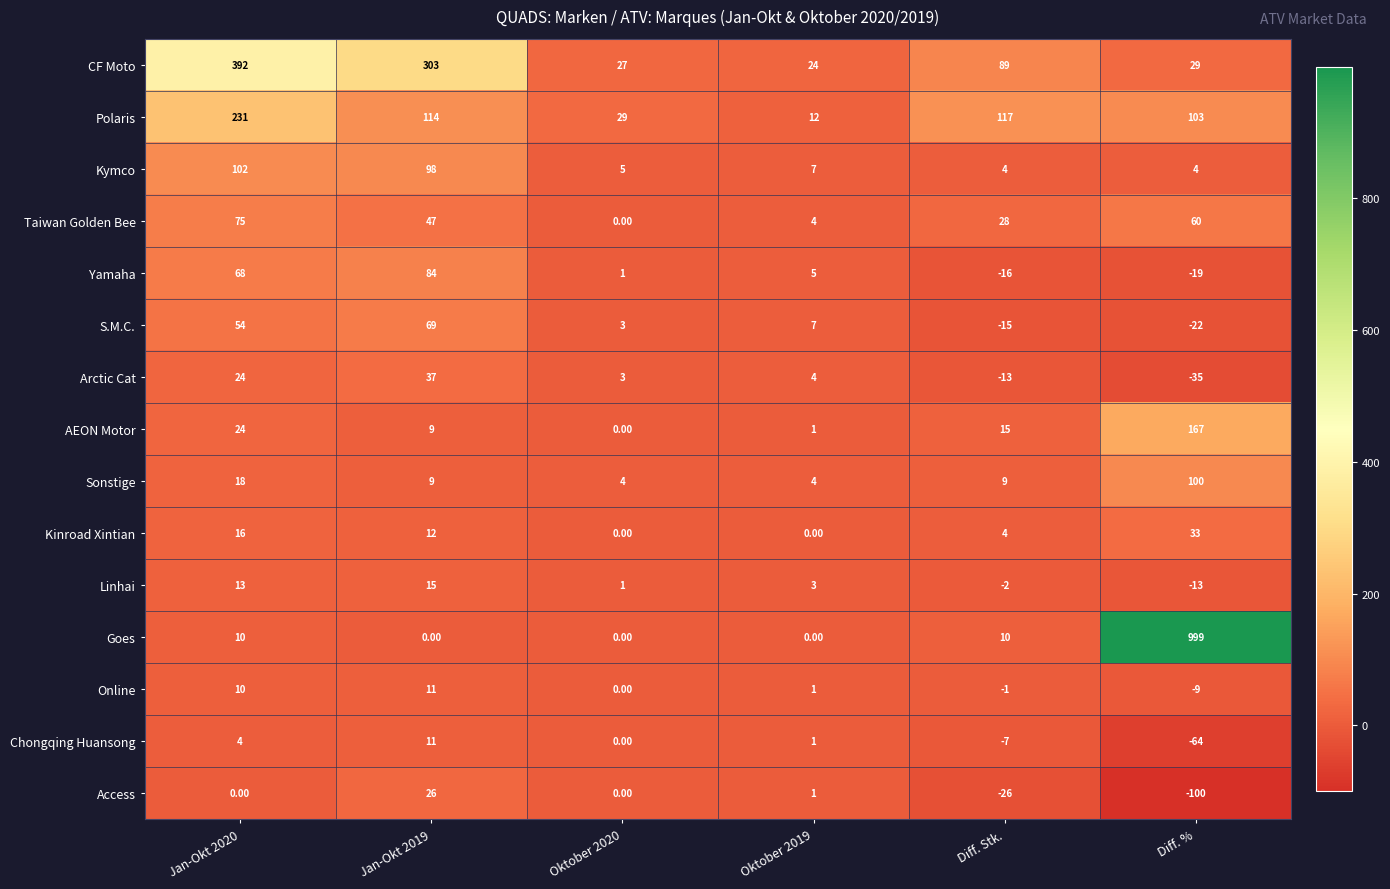

Which series has the widest spread of values?

Goes